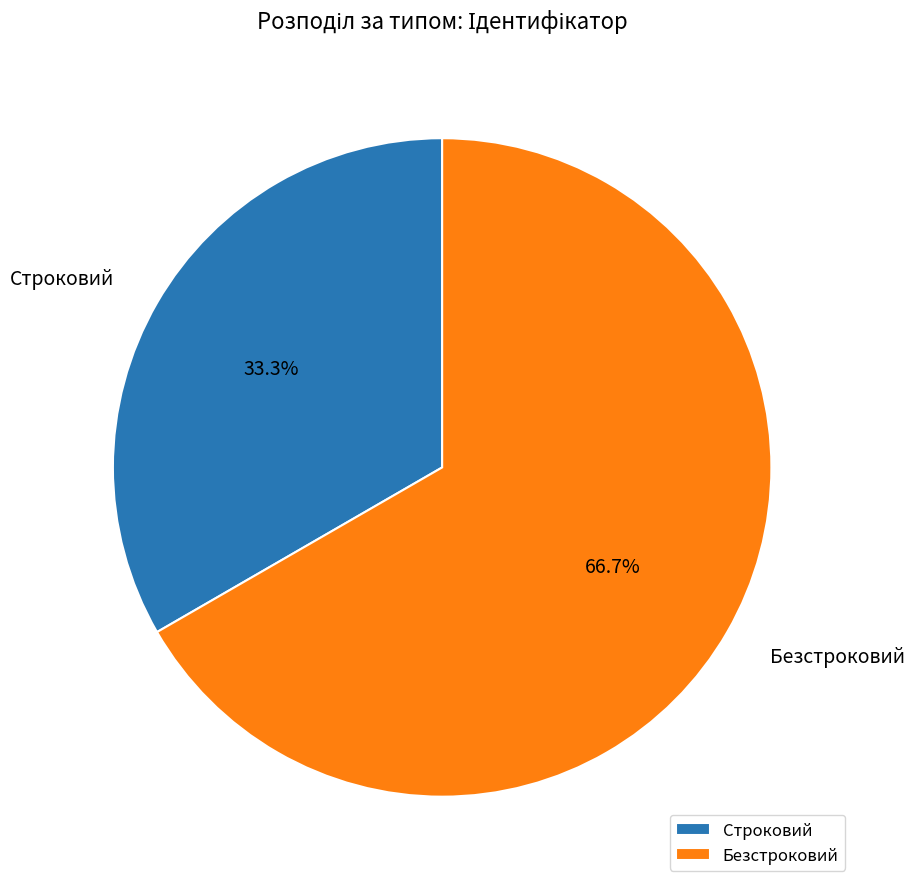

Approximately how many times larger is the value at Безстроковий compared to Строковий?

2.0